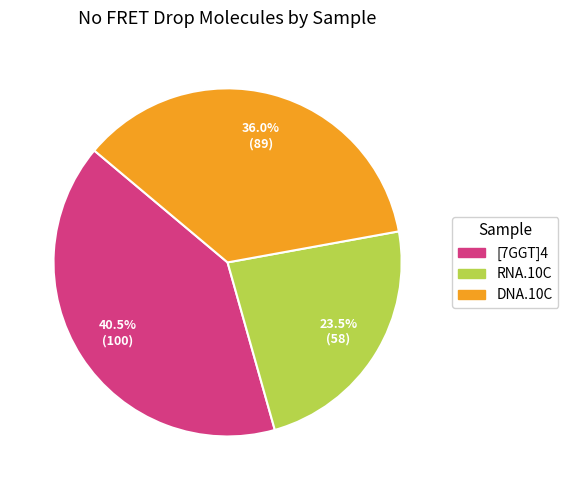

To the nearest percent, what is the average slice percentage?

33%